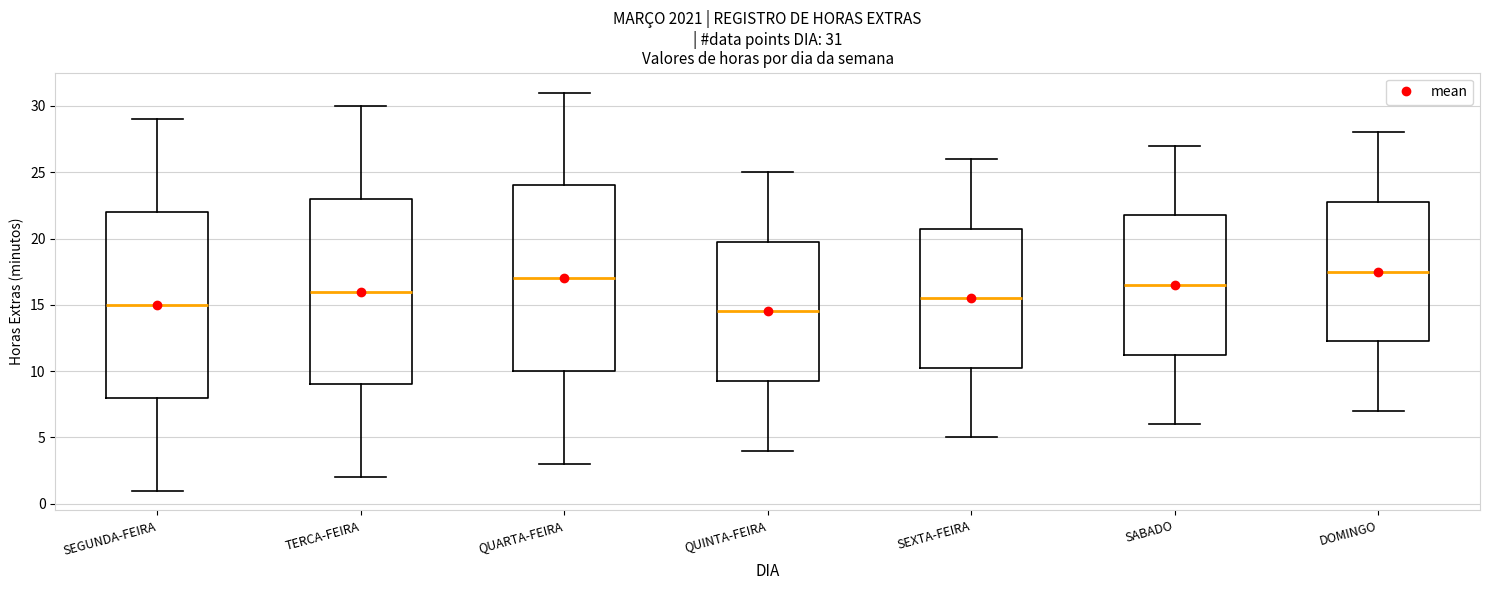

Which box's median line is the lowest?

QUINTA-FEIRA